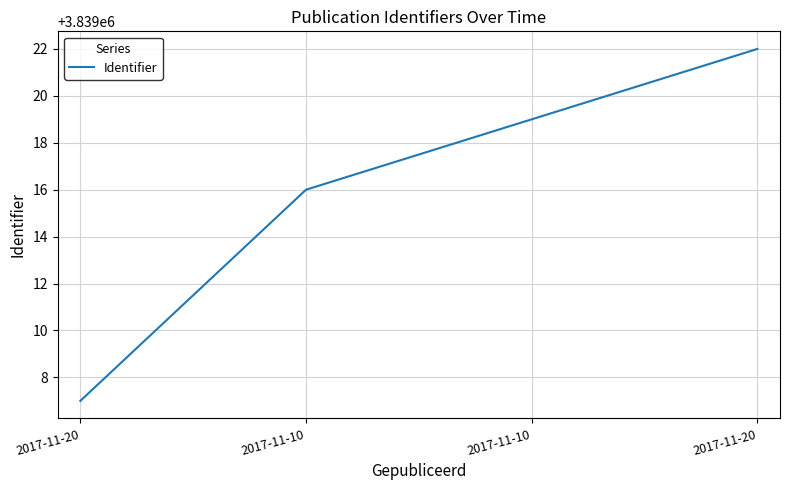

What is the ratio of the value at 2017-11-20 to the value at 2017-11-10?

1.0